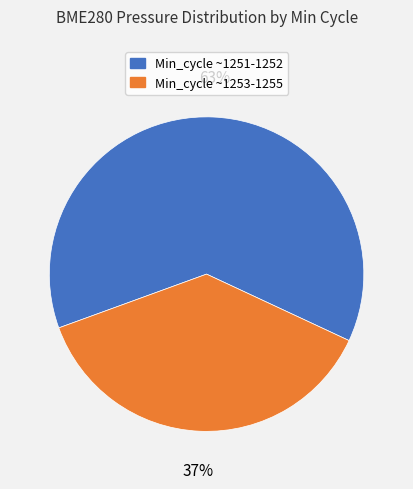

To the nearest percent, what is the average slice percentage?

50%